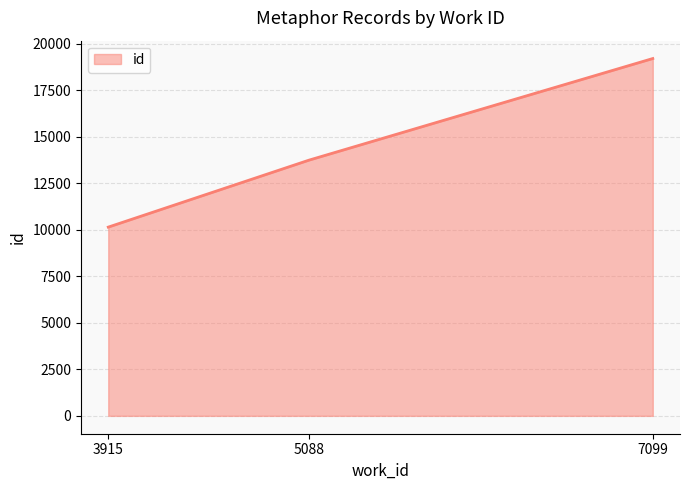

What is the ratio of the value at 3915 to the value at 5088?

0.7